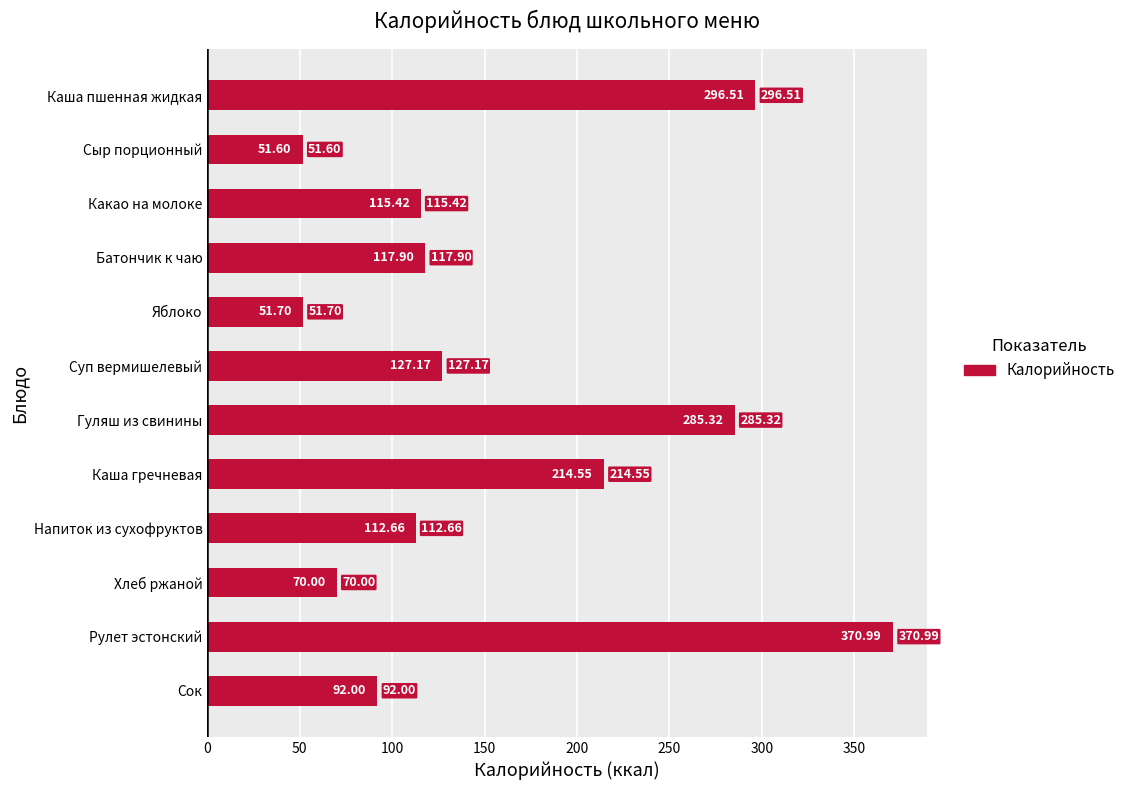

What is the label of the 11th bar from the bottom?

Сыр порционный